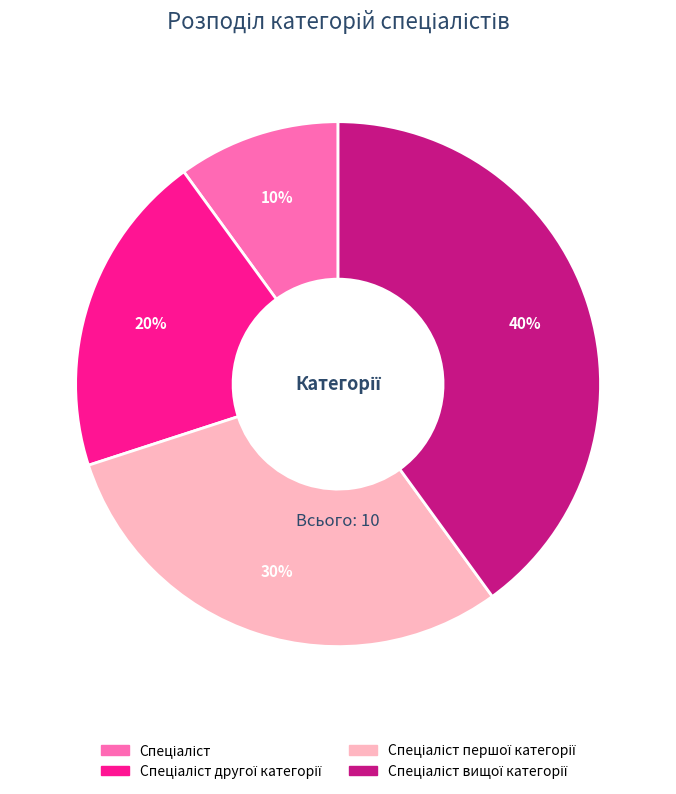

Does any single category account for the majority?

No